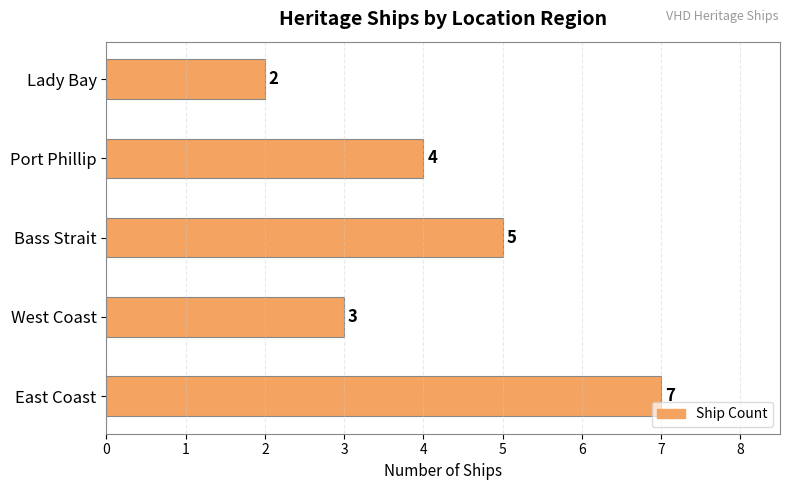

Where is the data nearest to the value 4?

Port Phillip